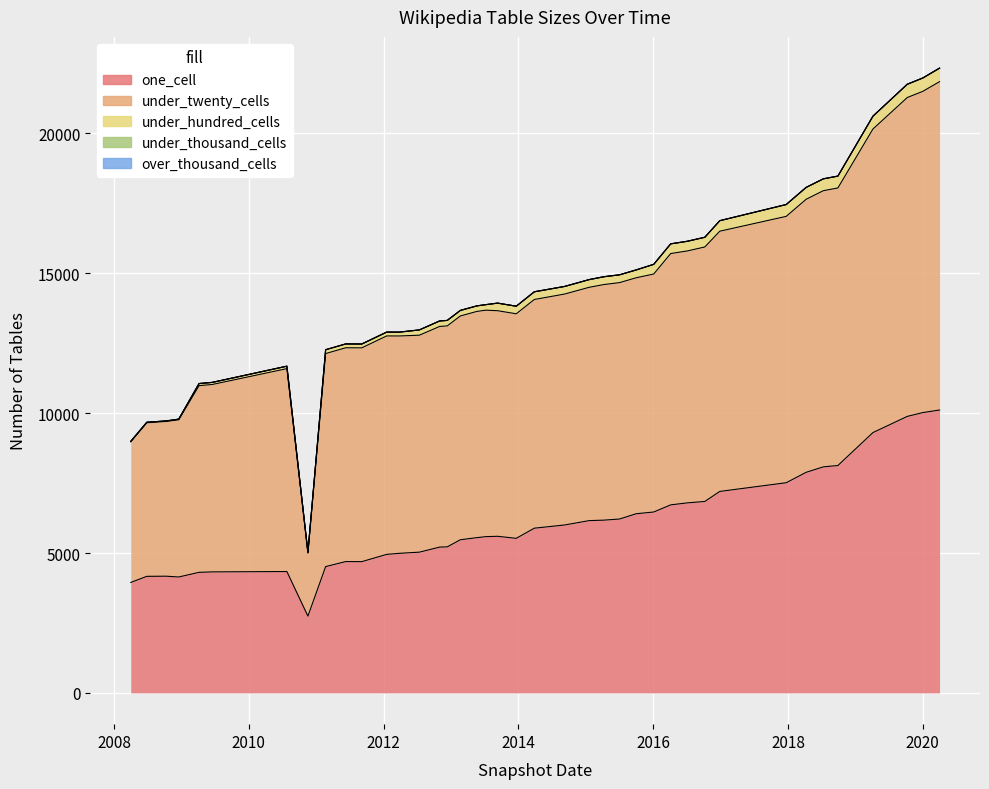

Does the chart display data point markers on the line(s)?

No